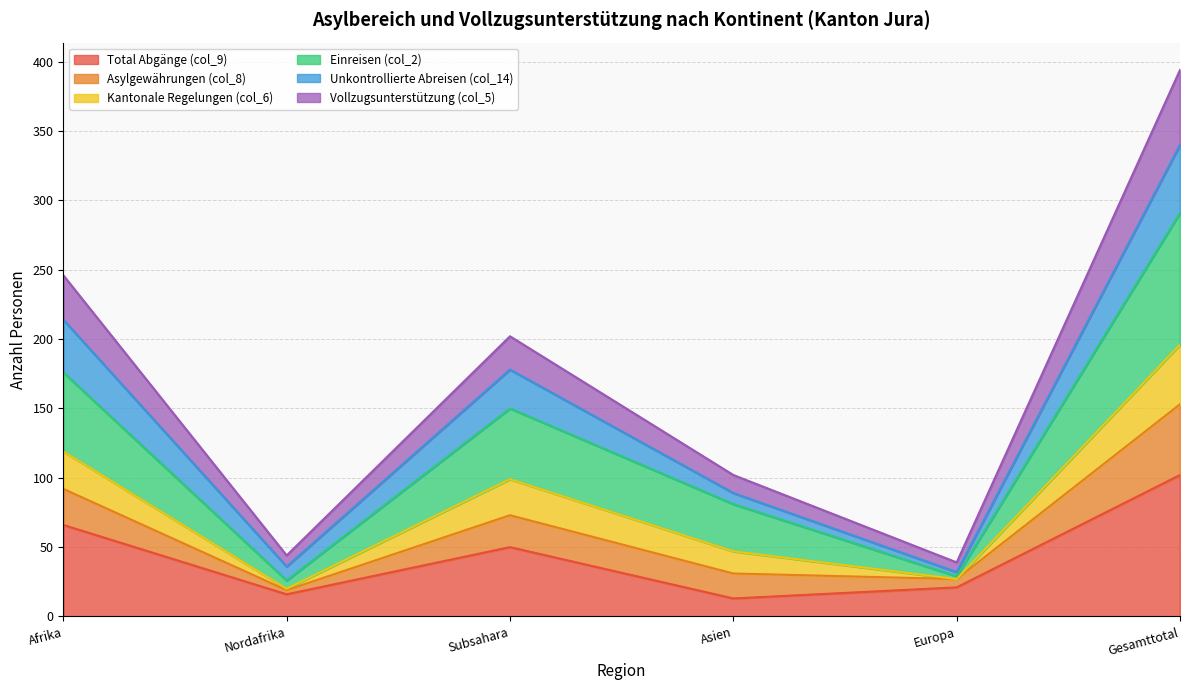

What position from the left is Europa?

5